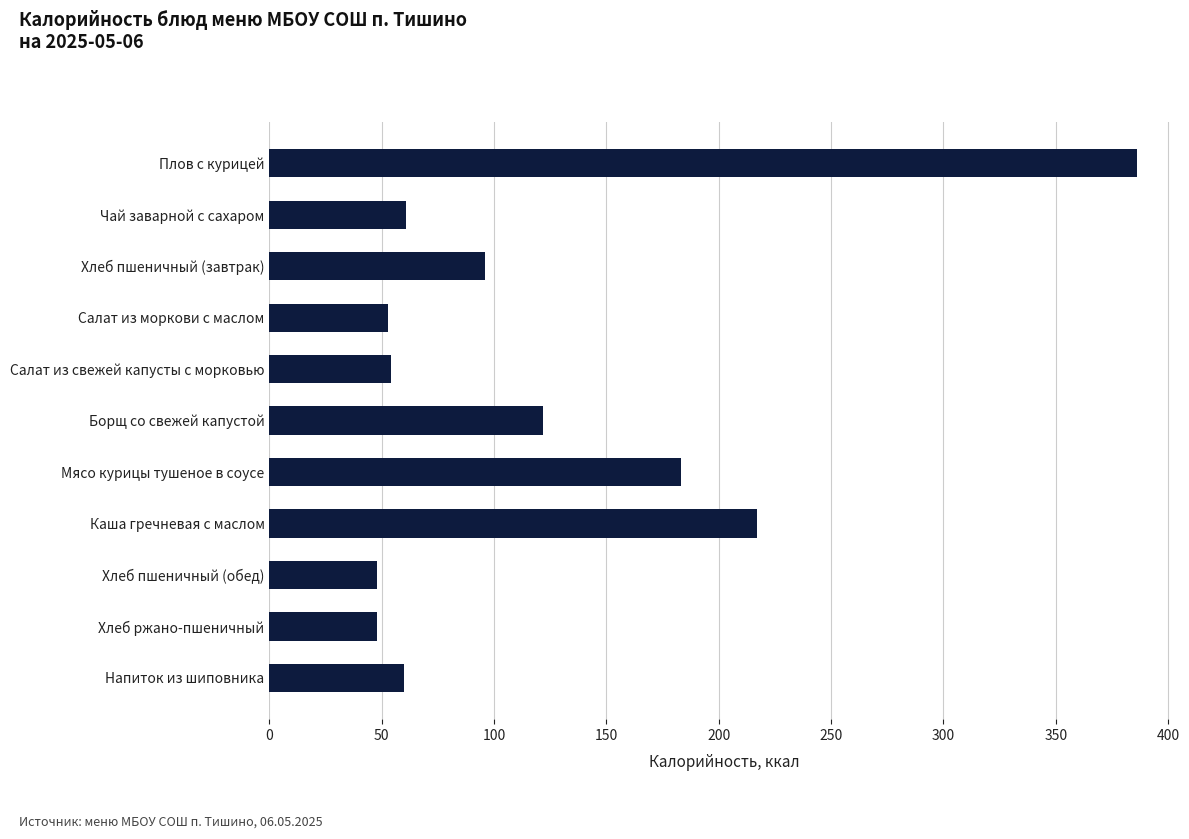

What is the minimum value shown in the chart?

48